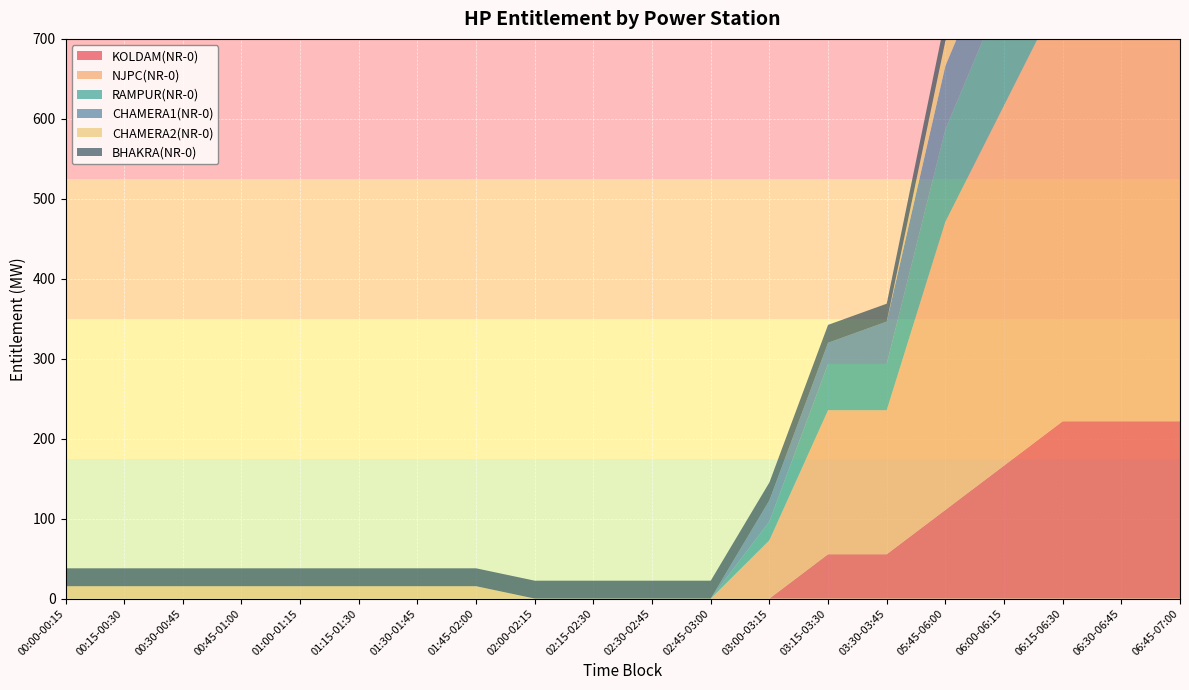

Reading right to left, what are all the values shown in this chart?

KOLDAM(NR-0): 06:45-07:00=221.8	06:30-06:45=221.8	06:15-06:30=221.8	06:00-06:15=166.3	05:45-06:00=110.9	03:30-03:45=55.4	03:15-03:30=55.4	03:00-03:15=0.0	02:45-03:00=0.0	02:30-02:45=0.0	02:15-02:30=0.0	02:00-02:15=0.0	01:45-02:00=0.0	01:30-01:45=0.0	01:15-01:30=0.0	01:00-01:15=0.0	00:45-01:00=0.0	00:30-00:45=0.0	00:15-00:30=0.0	00:00-00:15=0.0
NJPC(NR-0): 06:45-07:00=540.5	06:30-06:45=540.5	06:15-06:30=540.5	06:00-06:15=450.4	05:45-06:00=360.3	03:30-03:45=180.2	03:15-03:30=180.2	03:00-03:15=72.9	02:45-03:00=0.0	02:30-02:45=0.0	02:15-02:30=0.0	02:00-02:15=0.0	01:45-02:00=0.0	01:30-01:45=0.0	01:15-01:30=0.0	01:00-01:15=0.0	00:45-01:00=0.0	00:30-00:45=0.0	00:15-00:30=0.0	00:00-00:15=0.0
RAMPUR(NR-0): 06:45-07:00=171.0	06:30-06:45=171.0	06:15-06:30=171.0	06:00-06:15=144.6	05:45-06:00=115.7	03:30-03:45=57.8	03:15-03:30=57.8	03:00-03:15=23.5	02:45-03:00=0.0	02:30-02:45=0.0	02:15-02:30=0.0	02:00-02:15=0.0	01:45-02:00=0.0	01:30-01:45=0.0	01:15-01:30=0.0	01:00-01:15=0.0	00:45-01:00=0.0	00:30-00:45=0.0	00:15-00:30=0.0	00:00-00:15=0.0
CHAMERA1(NR-0): 06:45-07:00=79.5	06:30-06:45=79.5	06:15-06:30=79.5	06:00-06:15=79.5	05:45-06:00=79.5	03:30-03:45=53.0	03:15-03:30=26.5	03:00-03:15=26.5	02:45-03:00=0.0	02:30-02:45=0.0	02:15-02:30=0.0	02:00-02:15=0.0	01:45-02:00=0.0	01:30-01:45=0.0	01:15-01:30=0.0	01:00-01:15=0.0	00:45-01:00=0.0	00:30-00:45=0.0	00:15-00:30=0.0	00:00-00:15=0.0
CHAMERA2(NR-0): 06:45-07:00=46.4	06:30-06:45=46.4	06:15-06:30=46.4	06:00-06:15=31.0	05:45-06:00=31.0	03:30-03:45=0.0	03:15-03:30=0.0	03:00-03:15=0.0	02:45-03:00=0.0	02:30-02:45=0.0	02:15-02:30=0.0	02:00-02:15=0.0	01:45-02:00=15.5	01:30-01:45=15.5	01:15-01:30=15.5	01:00-01:15=15.5	00:45-01:00=15.5	00:30-00:45=15.5	00:15-00:30=15.5	00:00-00:15=15.5
BHAKRA(NR-0): 06:45-07:00=38.3	06:30-06:45=38.3	06:15-06:30=38.3	06:00-06:15=38.3	05:45-06:00=28.8	03:30-03:45=22.4	03:15-03:30=22.4	03:00-03:15=22.4	02:45-03:00=22.4	02:30-02:45=22.4	02:15-02:30=22.4	02:00-02:15=22.4	01:45-02:00=22.4	01:30-01:45=22.4	01:15-01:30=22.4	01:00-01:15=22.4	00:45-01:00=22.4	00:30-00:45=22.4	00:15-00:30=22.4	00:00-00:15=22.4